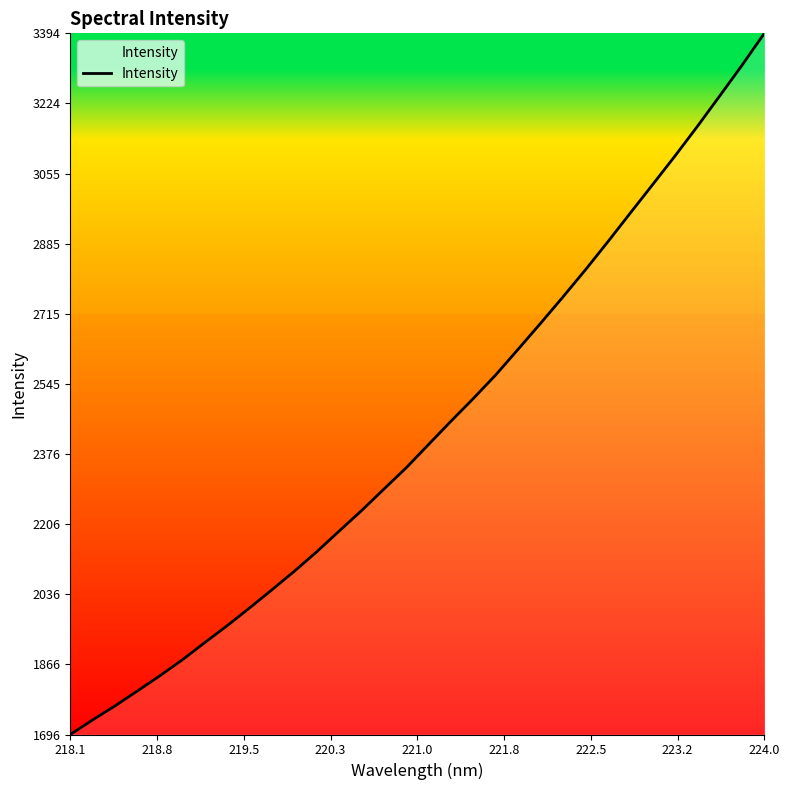

What is the greatest value displayed?

3394.3